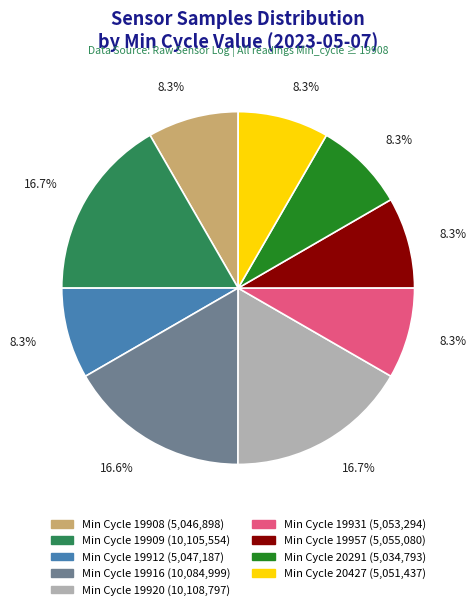

Is there any slice that represents more than half of the pie?

No